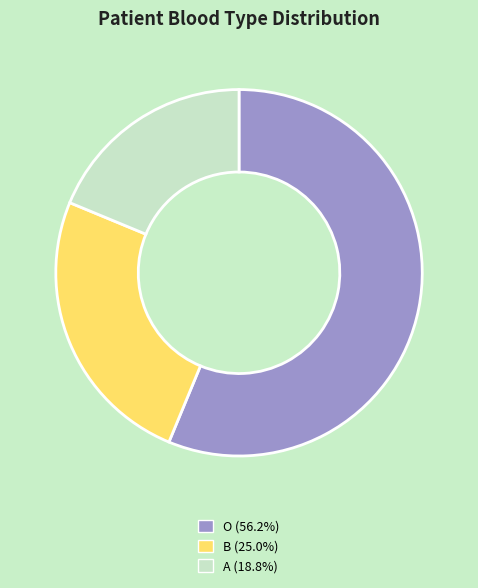

Is it true that O is 56% of the pie?

True